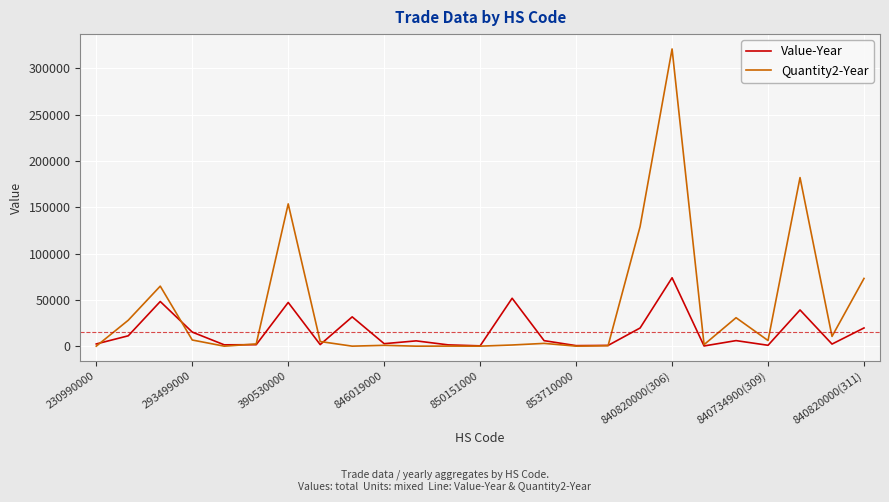

List the series in order of their peak value, highest first.

Quantity2-Year, Value-Year